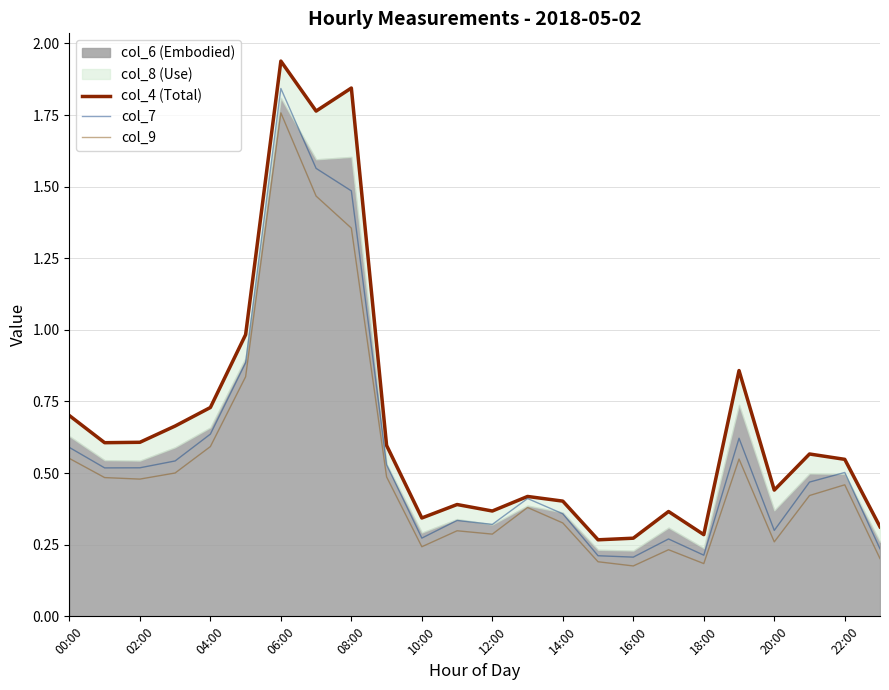

What is the label of the 19th point from the left?

18:00